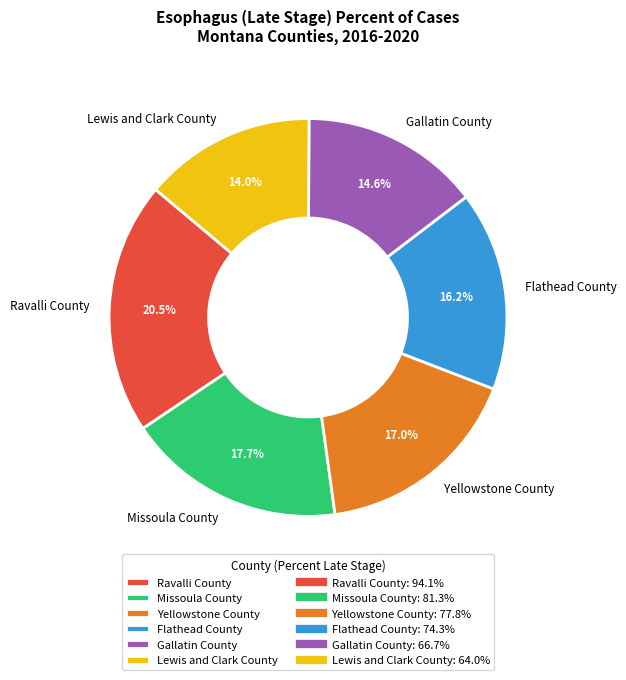

To the nearest percent, what is the difference between the Missoula County and Ravalli County slice percentages?

3%